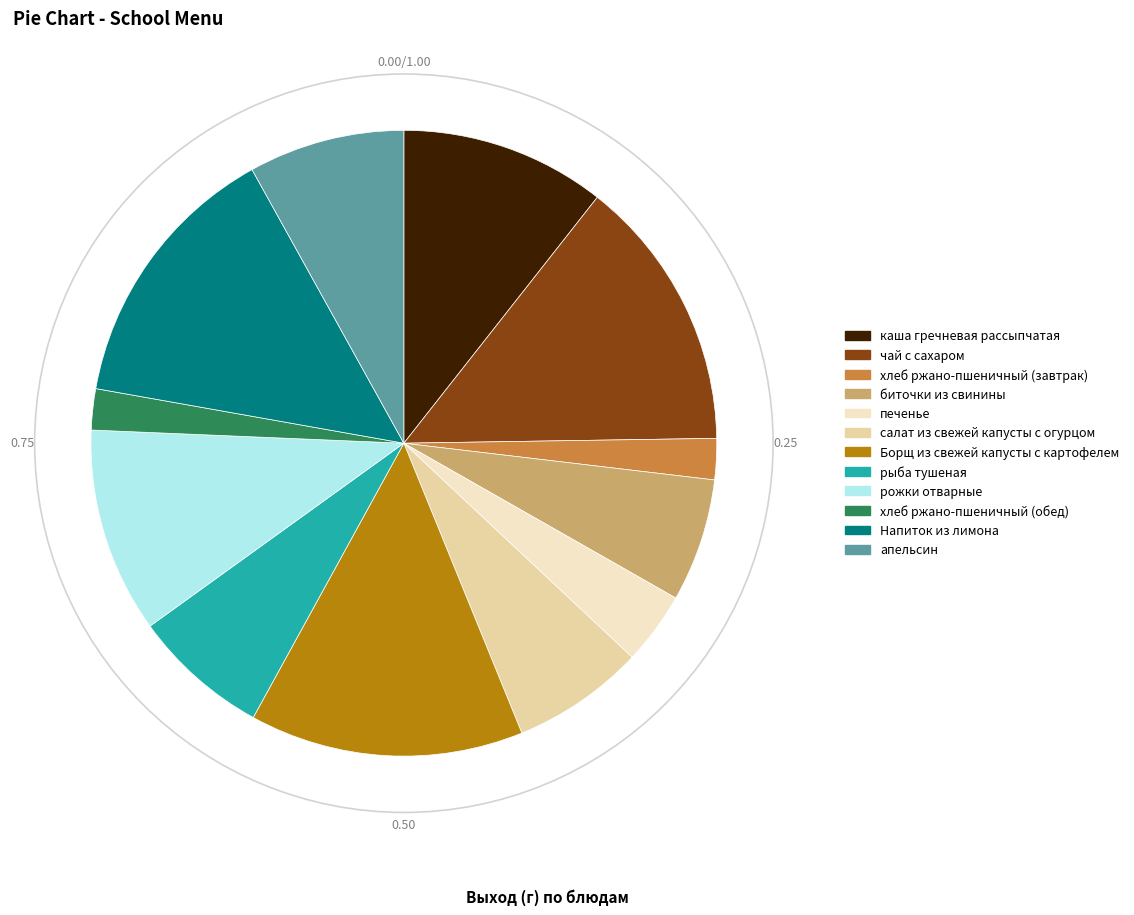

Which has a higher value, хлеб ржано-пшеничный (обед) or печенье?

печенье